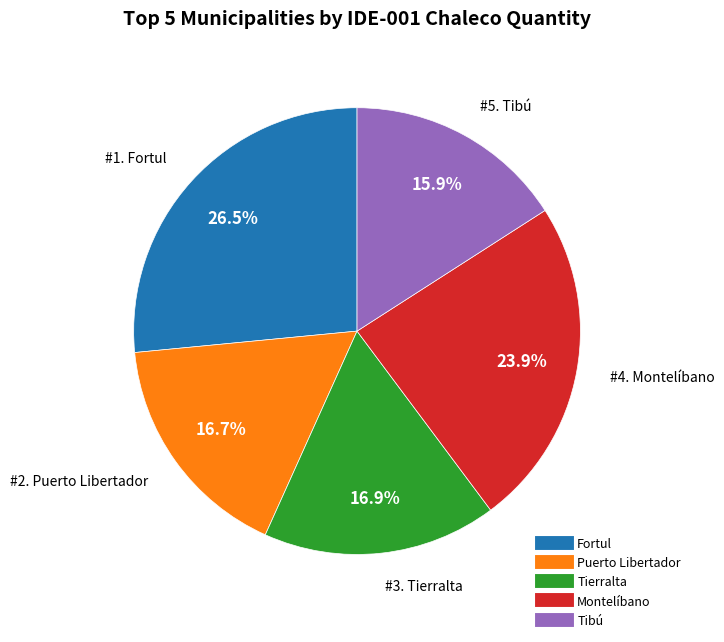

True or false: Puerto Libertador accounts for 17% of the total.

True